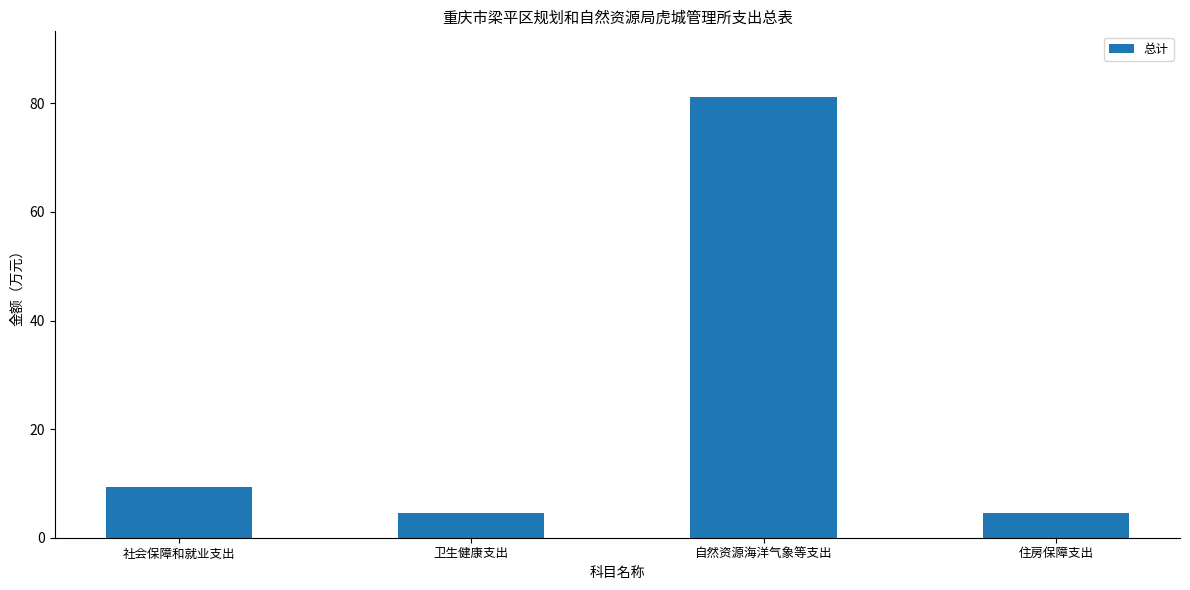

What is the ratio of the value at 自然资源海洋气象等支出 to the value at 社会保障和就业支出?

8.7